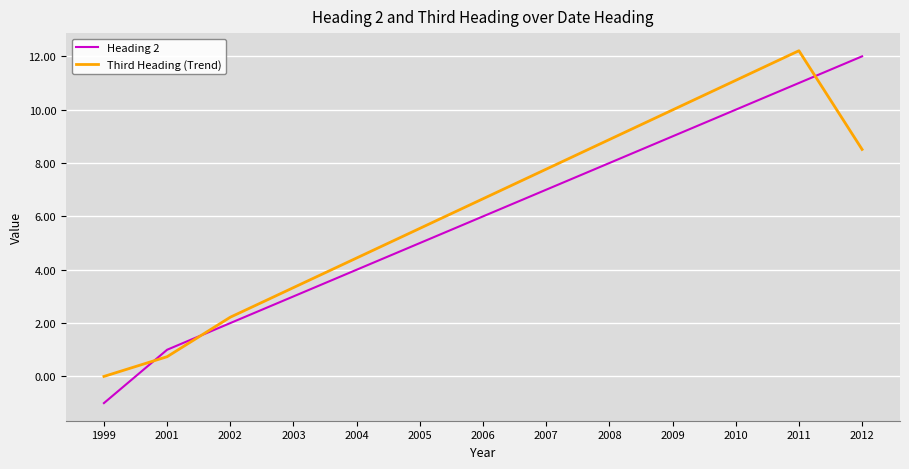

What is the difference between the highest and lowest values at 2006?

0.7